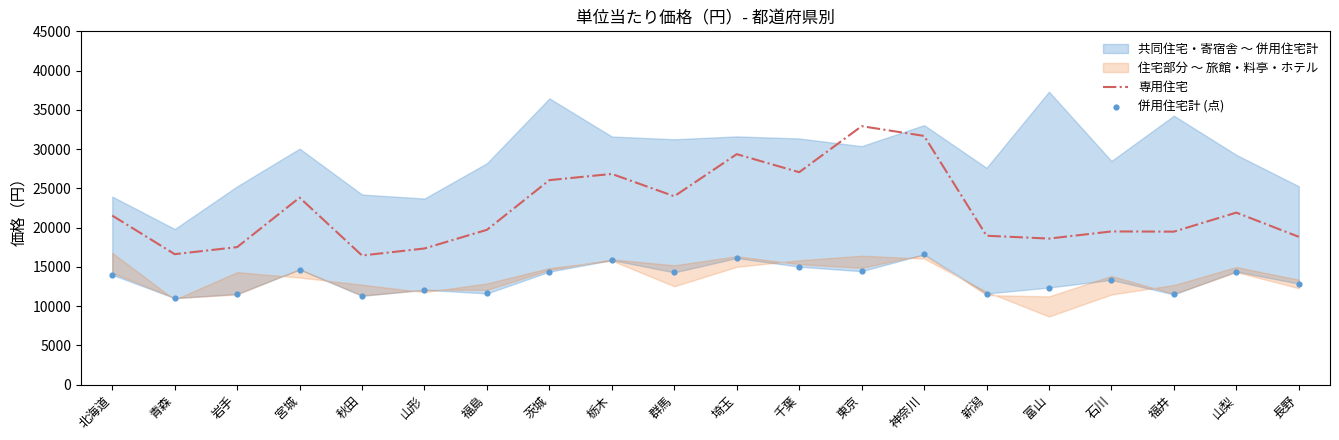

What is the lowest value of the 専用住宅 series?

16442